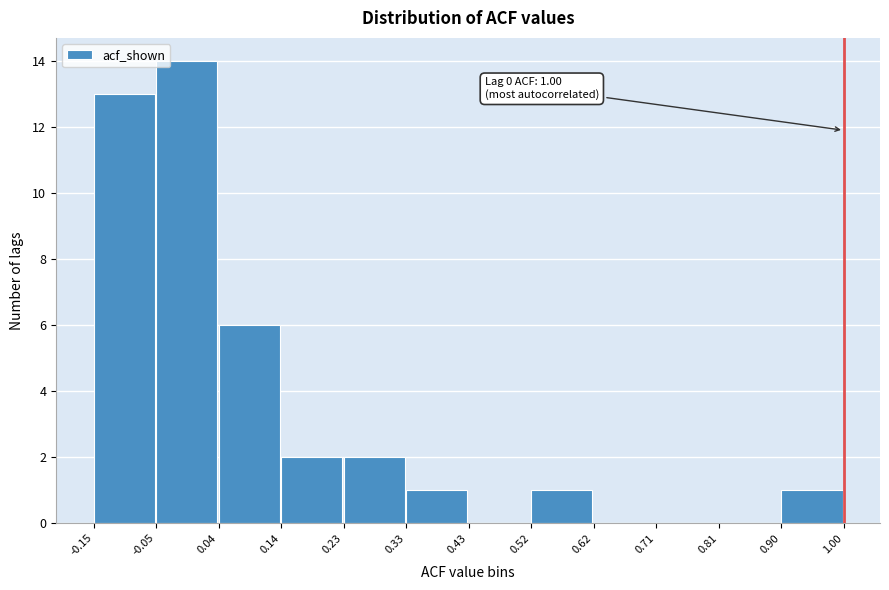

Which range on the x-axis has the tallest bar?

-0.05 to 0.04